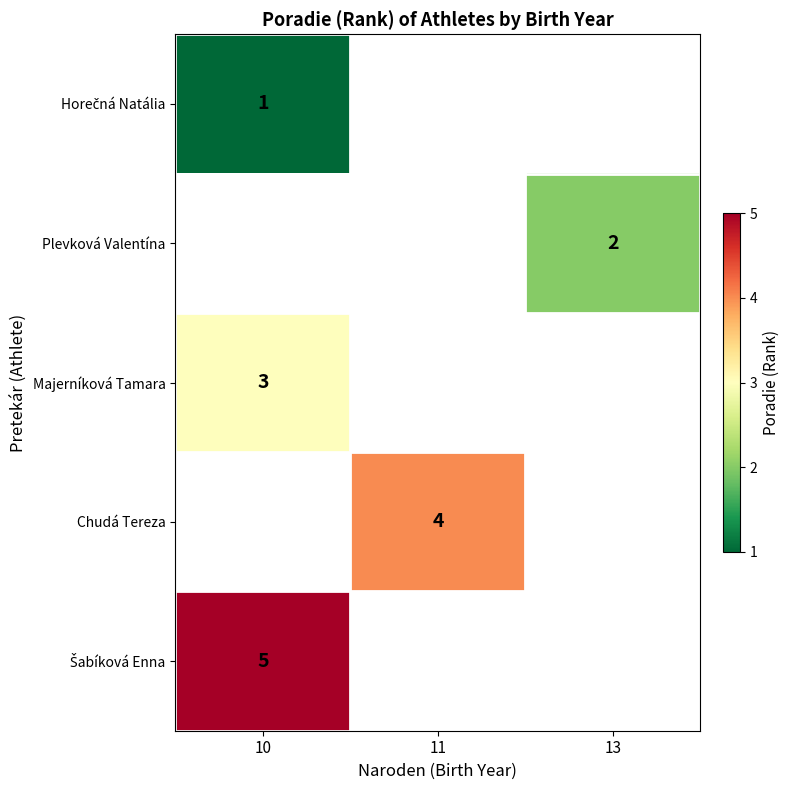

Which label corresponds to the largest value in the chart?

10